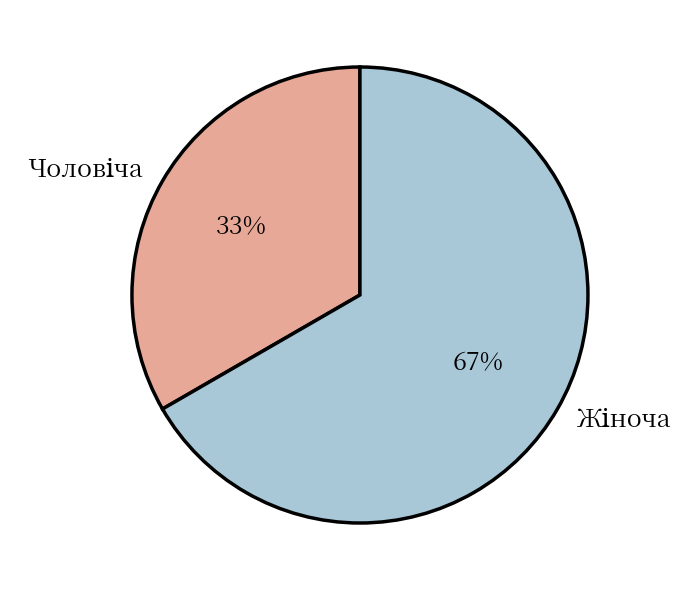

Is there a majority slice in this chart?

Yes